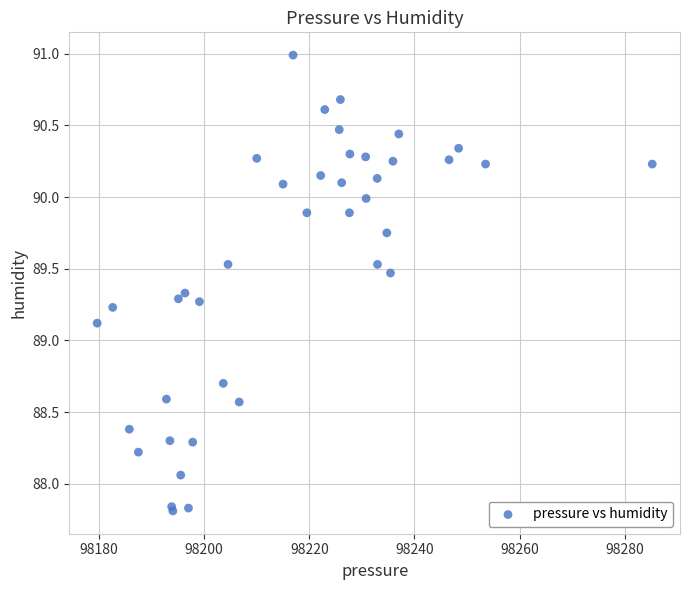

What Y value in the scatter plot is closest to 89?

89.1